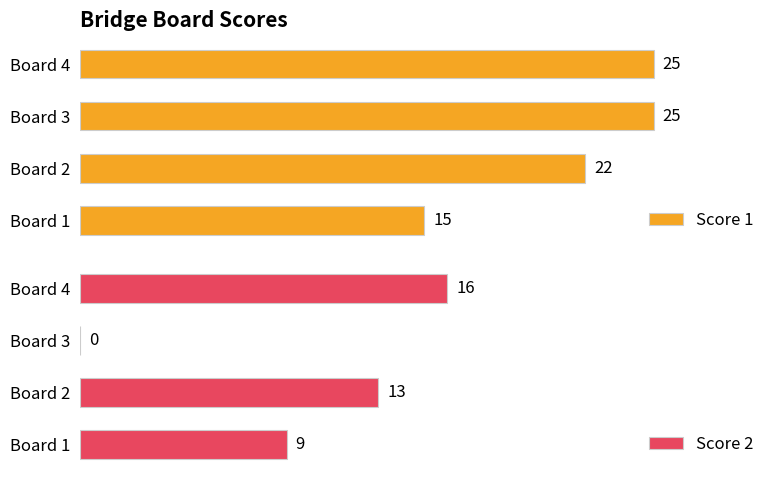

List the series in order of their overall mean, lowest first.

Score 2, Score 1